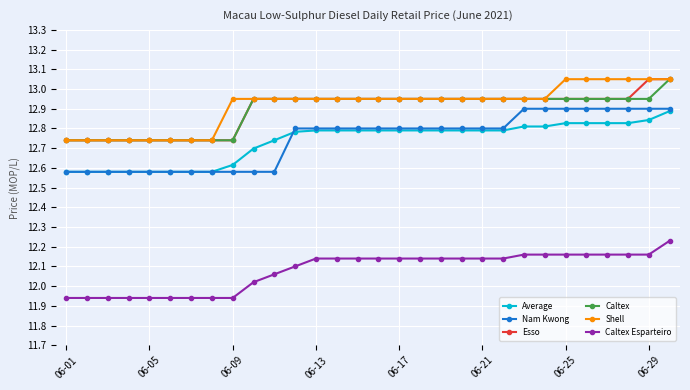

Which series has the largest range (max minus min)?

Nam Kwong